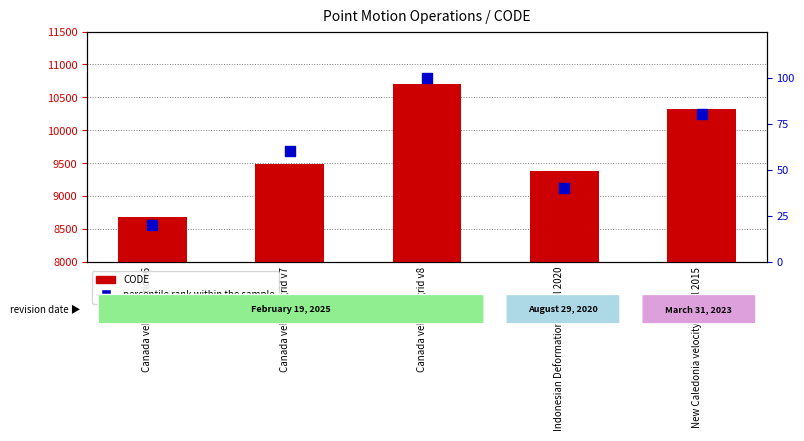

At how many categories does at least one series exceed 3138?

5